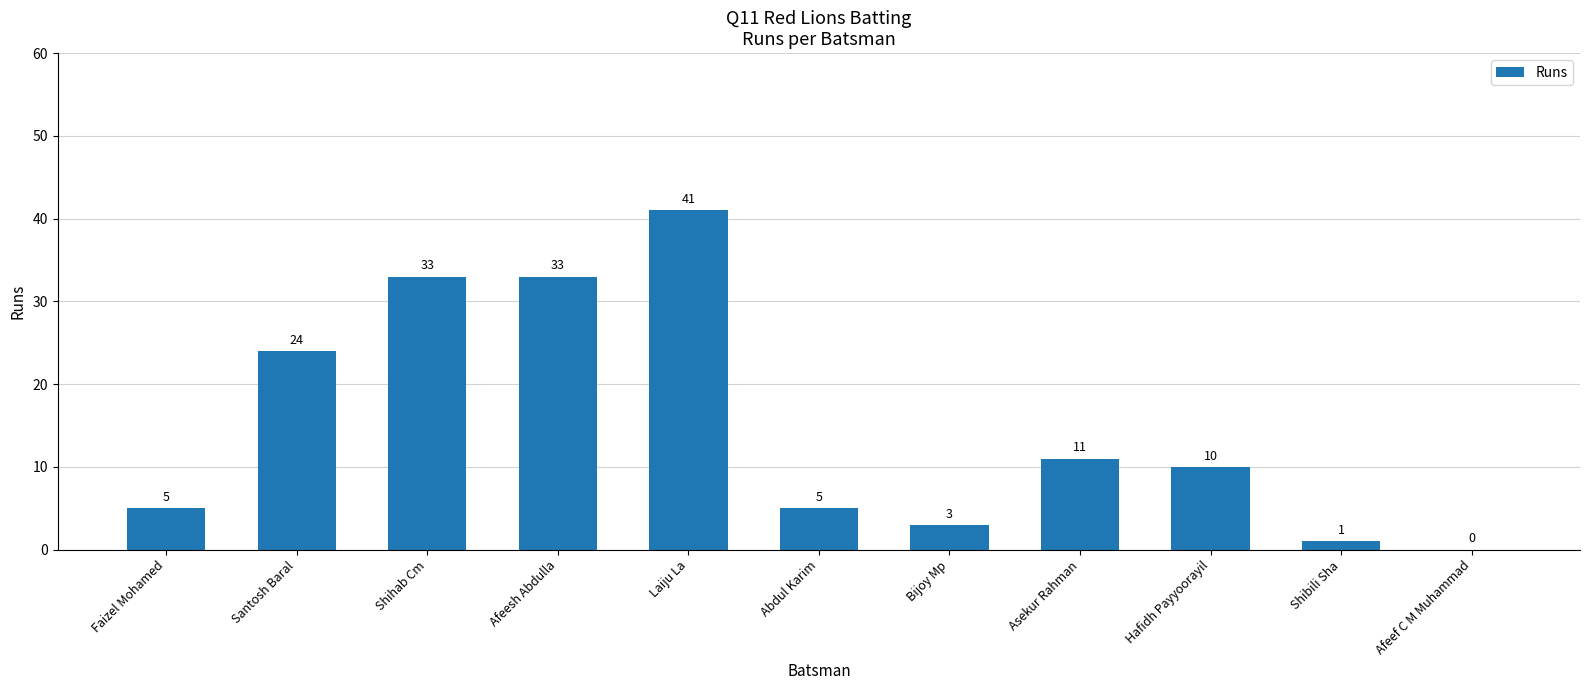

What is the sum of the values at Faizel Mohamed and Shibili Sha?

6